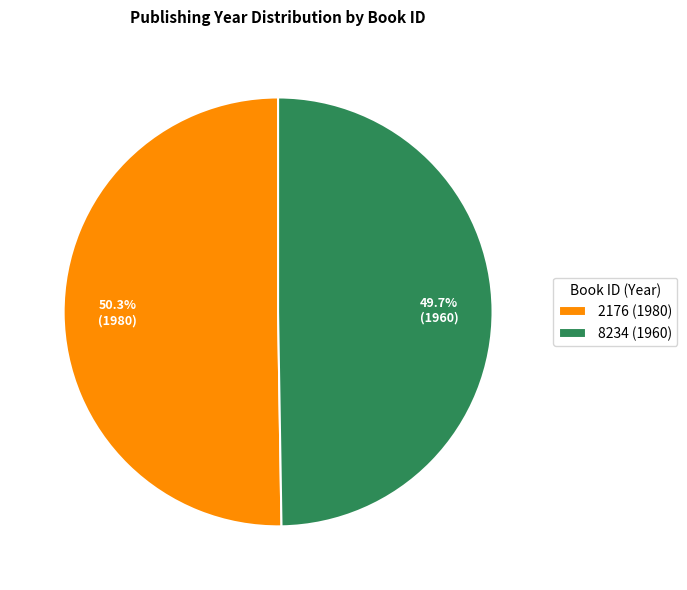

To the nearest percent, what is the difference between the 2176 (1980) and 8234 (1960) slice percentages?

1%